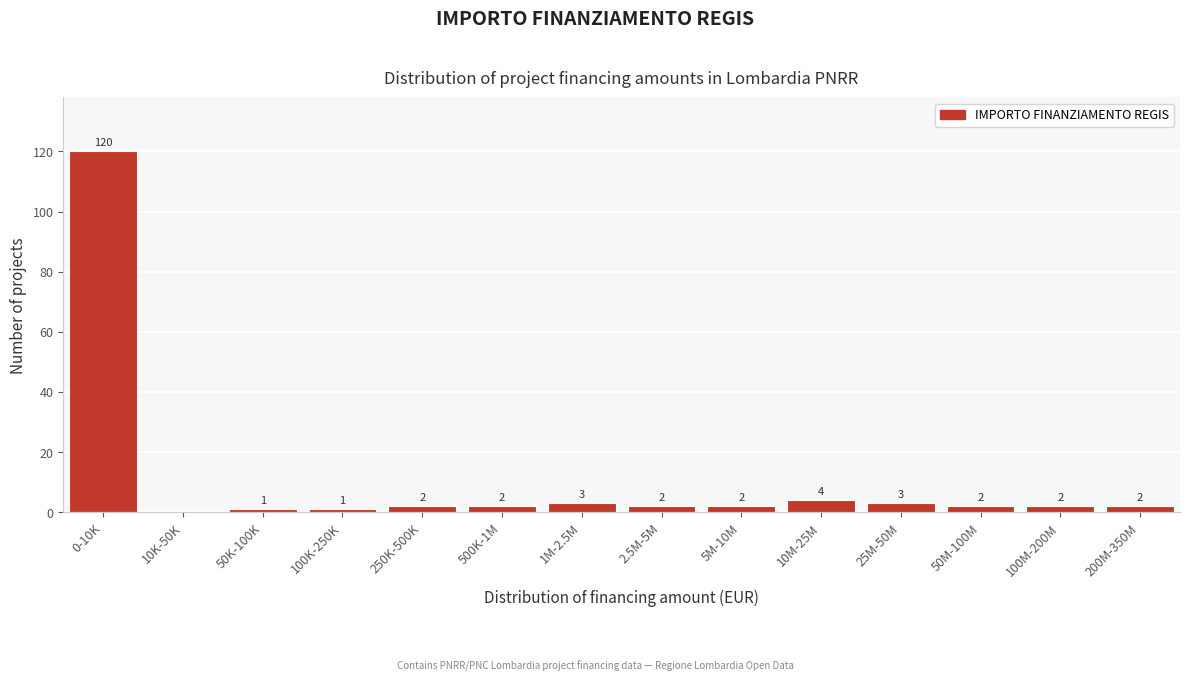

Reading left to right, transcribe all the data shown in this chart.

0-10K=120	10K-50K=0	50K-100K=1	100K-250K=1	250K-500K=2	500K-1M=2	1M-2.5M=3	2.5M-5M=2	5M-10M=2	10M-25M=4	25M-50M=3	50M-100M=2	100M-200M=2	200M-350M=2